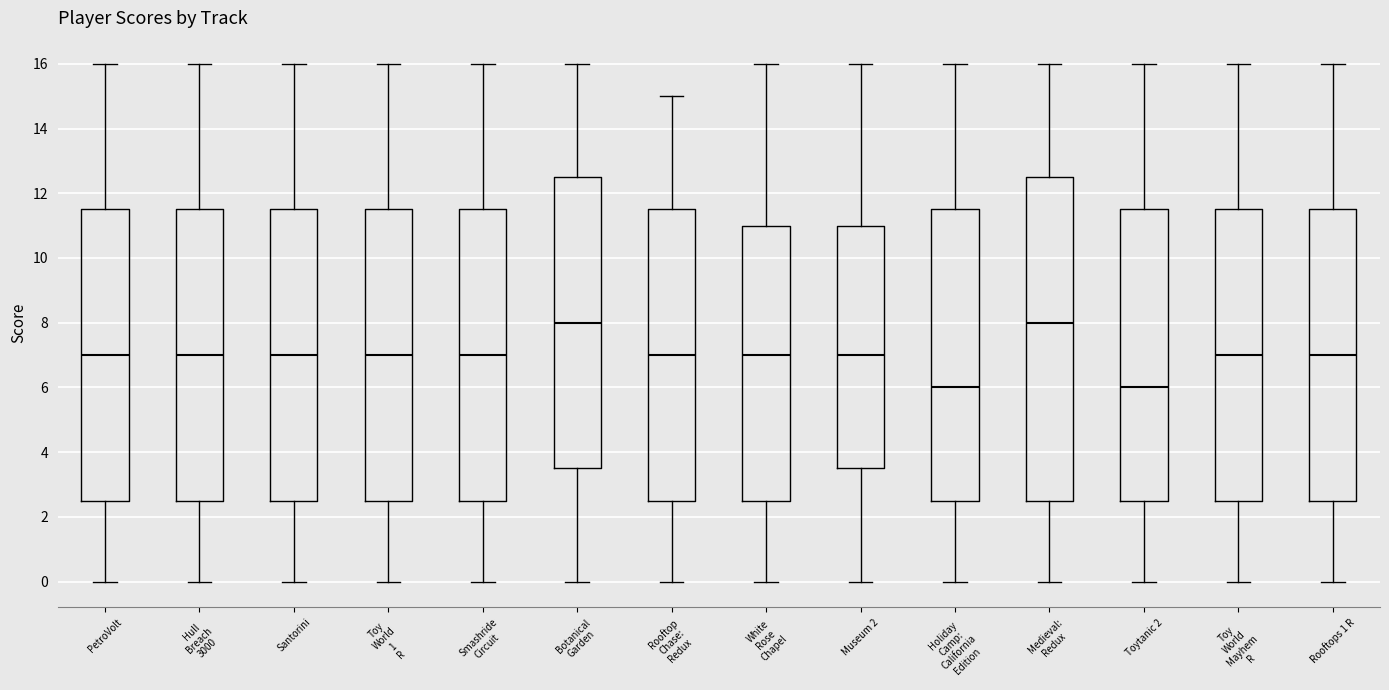

Where does the upper whisker of the box for White Rose Chapel end on the y-axis? The values are not printed on the chart, so give them approximately, as read against the axis.

16.0